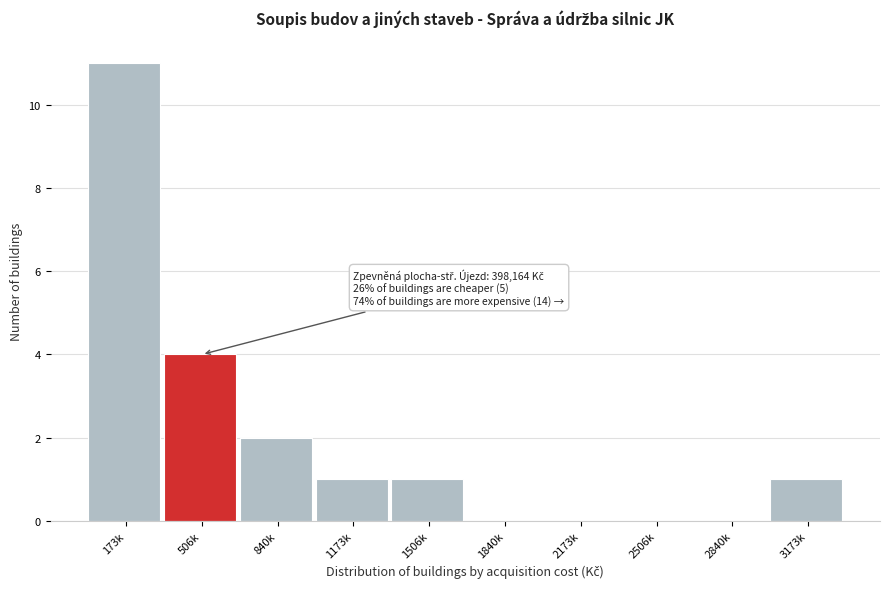

Reading left to right, transcribe all the data shown in this chart.

173k=11	506k=4	840k=2	1173k=1	1506k=1	1840k=0	2173k=0	2506k=0	2840k=0	3173k=1